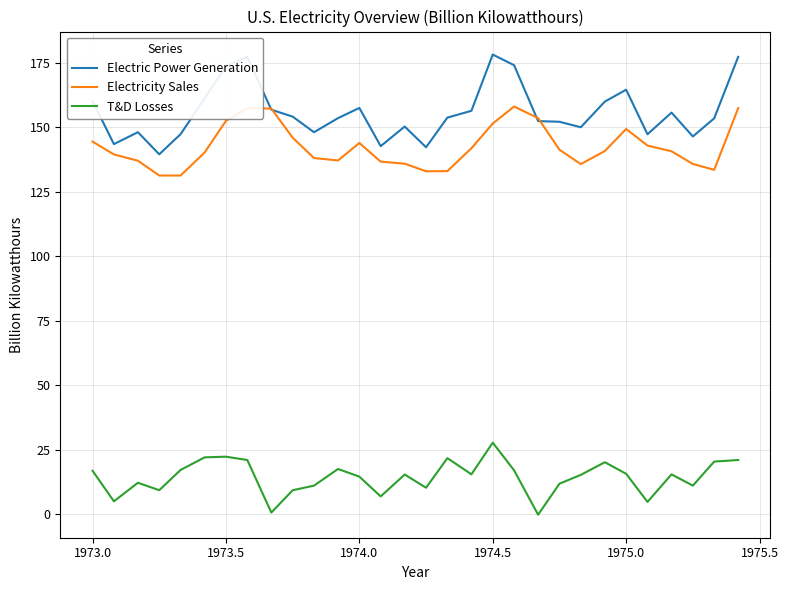

In T&D Losses, how many points are lower than both neighbors (excluding endpoints)?

9